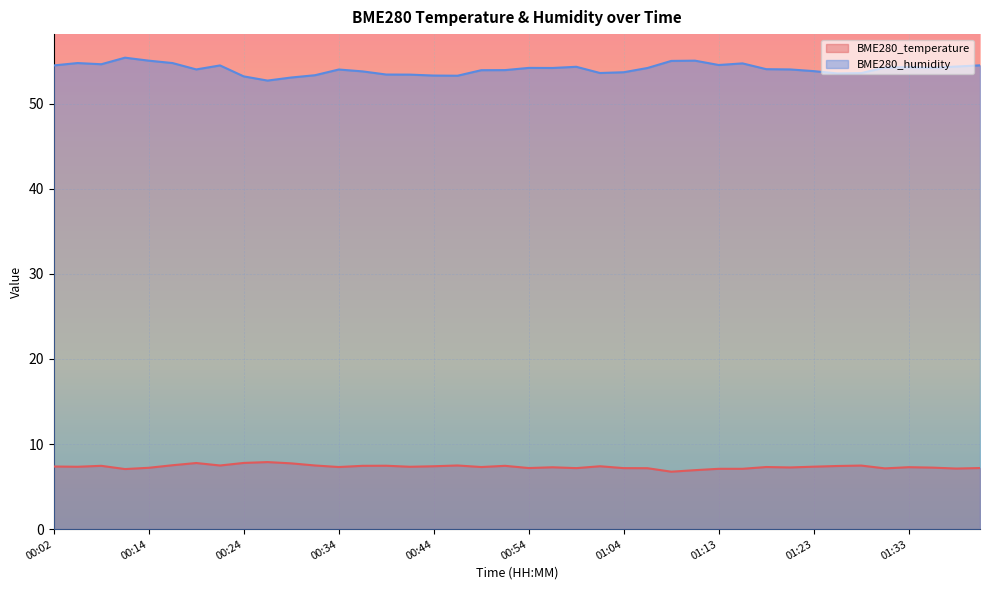

How many lines are shown in the chart?

2